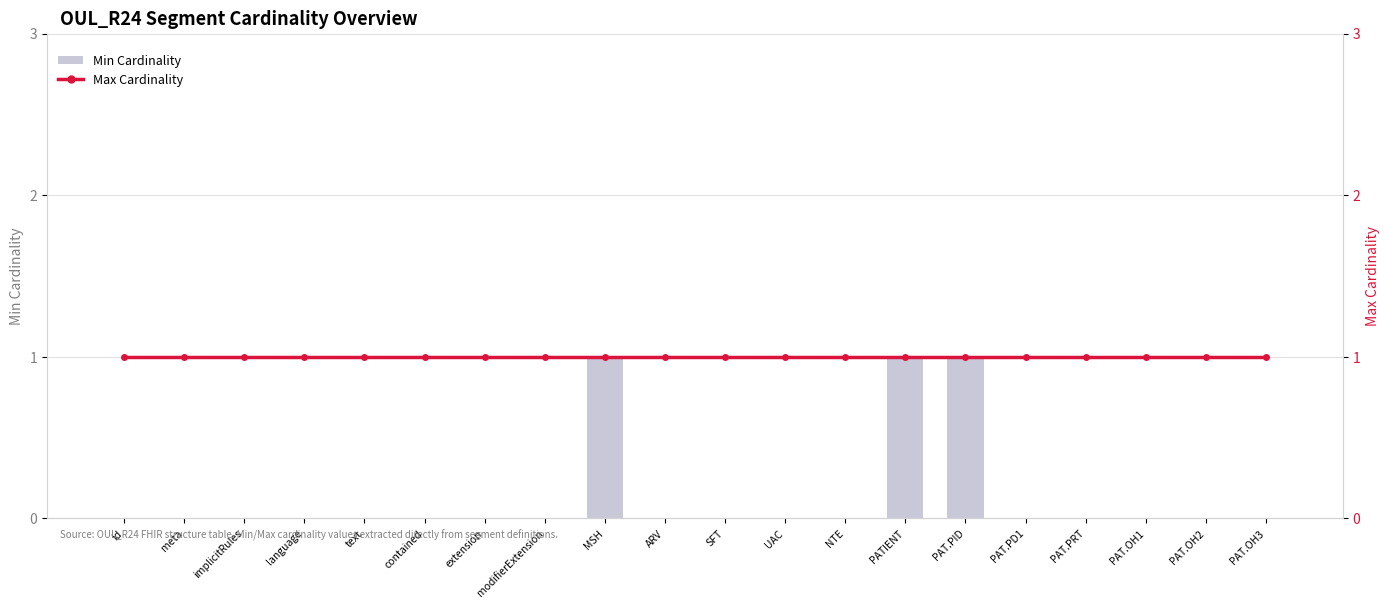

What is the maximum value shown in the chart?

1